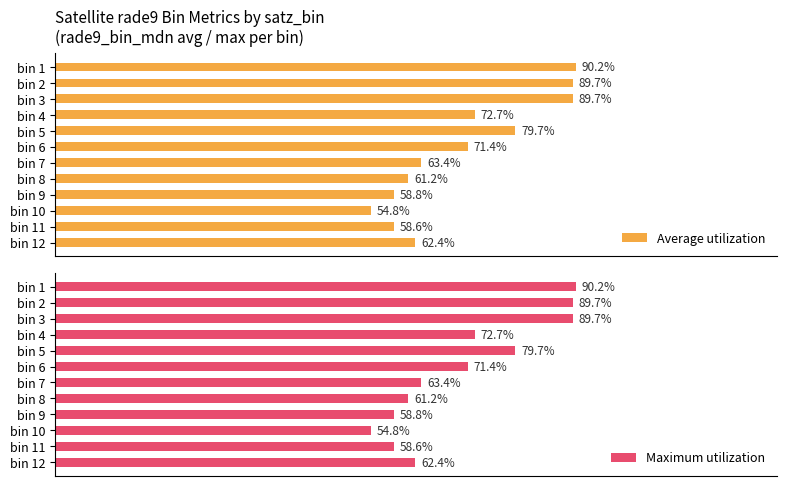

At bin 12, list the series in order from largest to smallest.

Average utilization, Maximum utilization